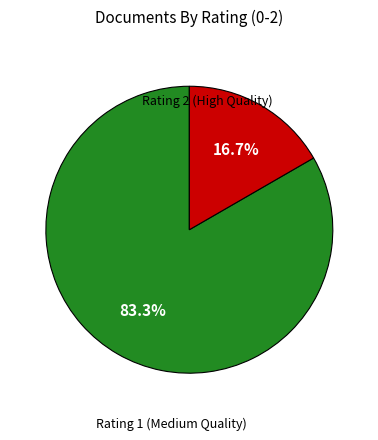

Which category accounts for the majority?

Rating 2